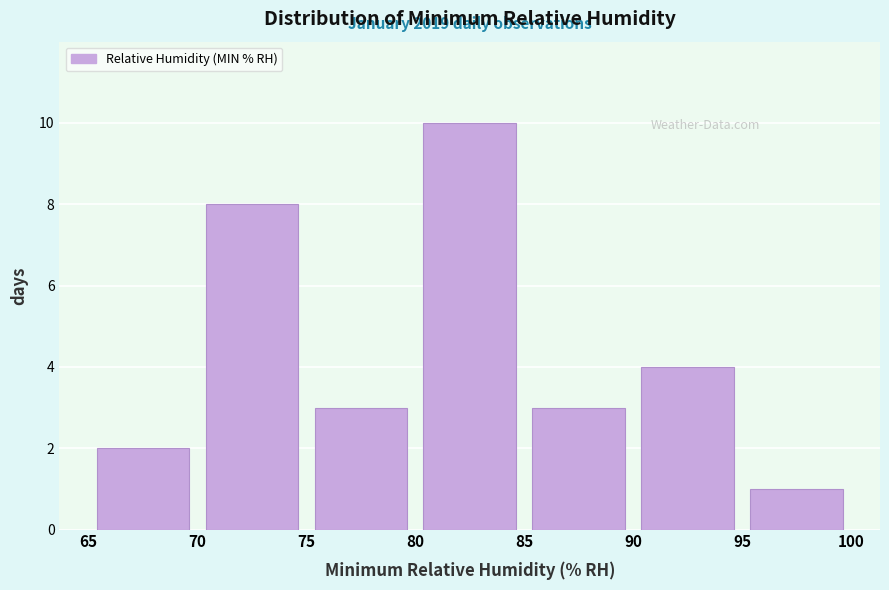

Which range on the x-axis has the tallest bar?

80 to 85